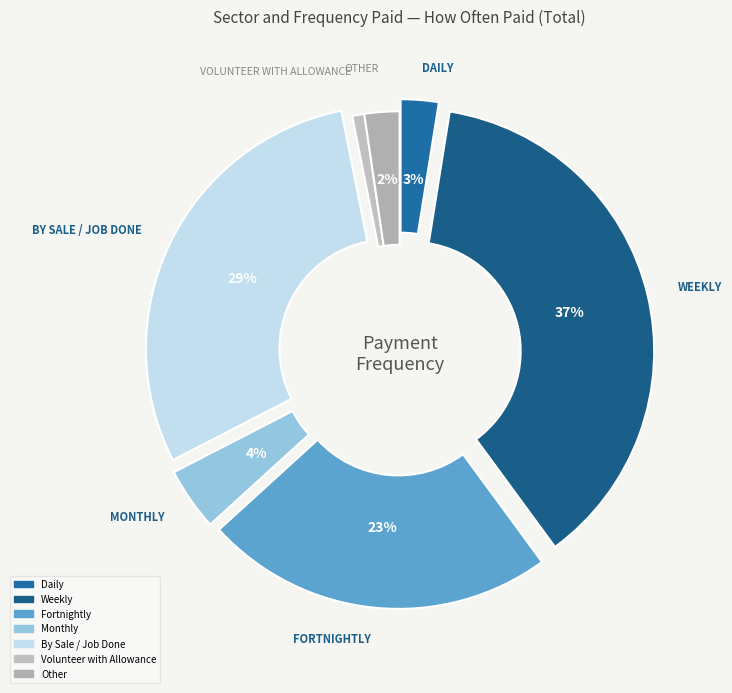

How many segments does this pie chart have?

7